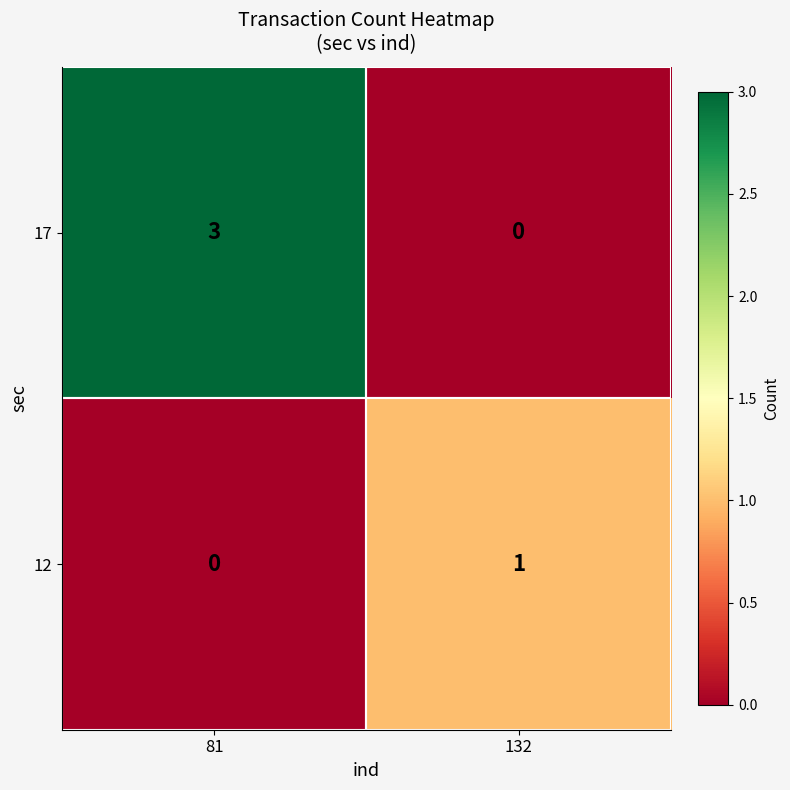

Rank the series at 81 from highest to lowest value.

17, 12